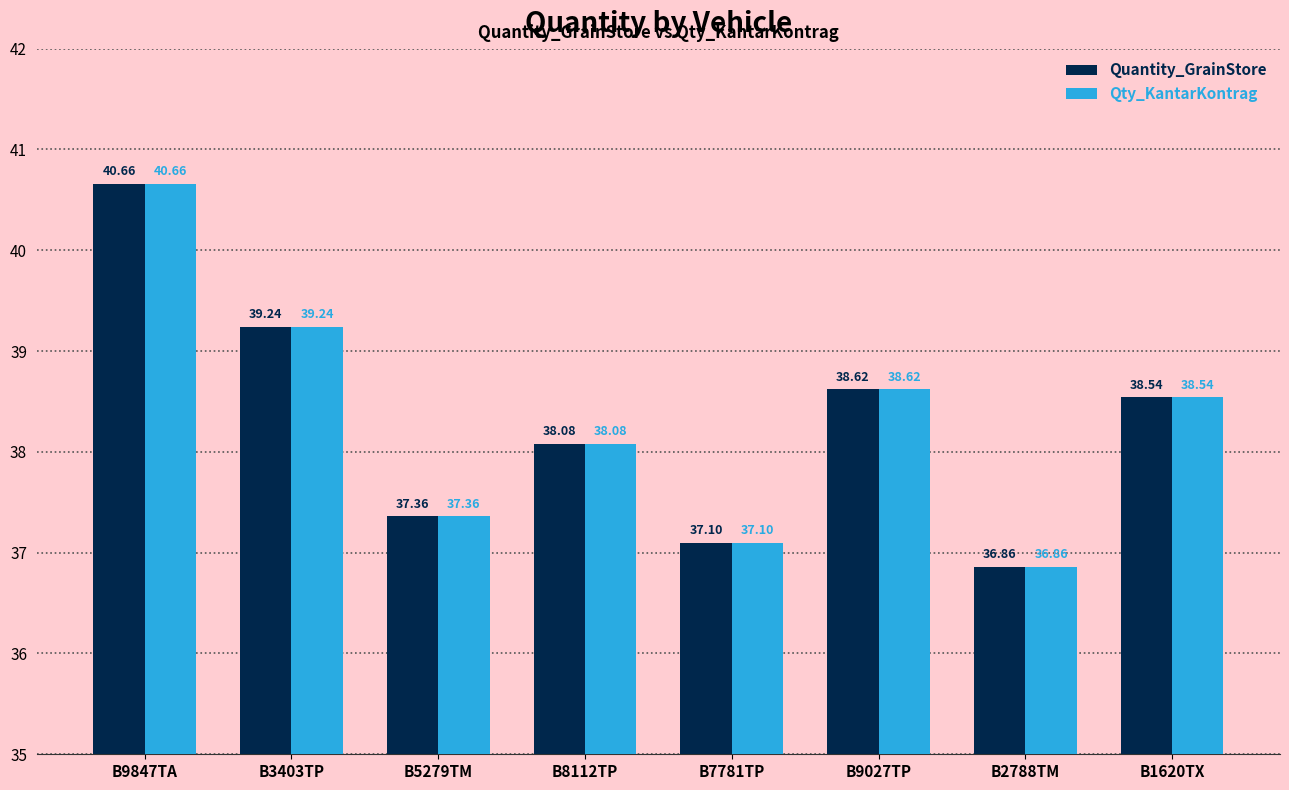

What is the difference between the second highest and second lowest values in the Qty_KantarKontrag series?

2.1